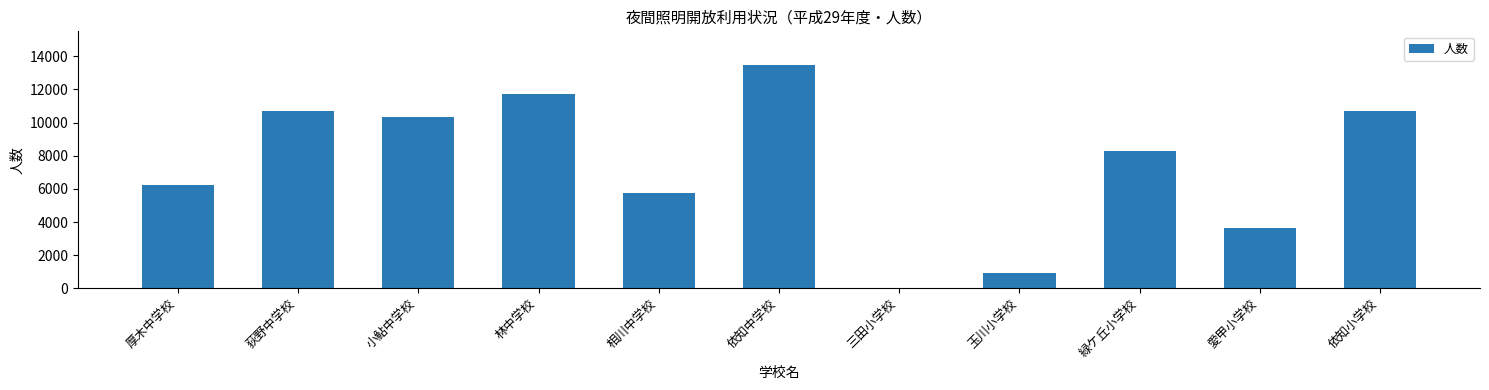

Is it true that the value at 林中学校 is 11703?

True